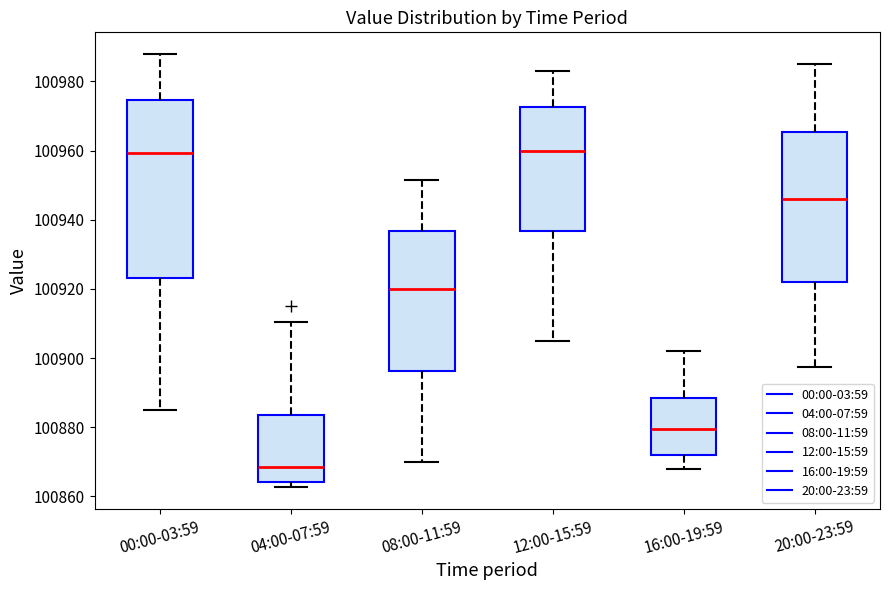

Reading left to right, transcribe this box plot: for each box, give where its median line is, the range the box spans, and where its two whiskers end, as read against the y-axis. The values are not printed on the chart, so give them approximately, as read against the axis.

00:00-03:59: median 100960, box 100924 to 100974, whiskers 100886 to 100988
04:00-07:59: median 100868, box 100864 to 100884, whiskers 100862 to 100910
08:00-11:59: median 100920, box 100896 to 100936, whiskers 100870 to 100952
12:00-15:59: median 100960, box 100936 to 100972, whiskers 100906 to 100984
16:00-19:59: median 100880, box 100872 to 100888, whiskers 100868 to 100902
20:00-23:59: median 100946, box 100922 to 100966, whiskers 100898 to 100986